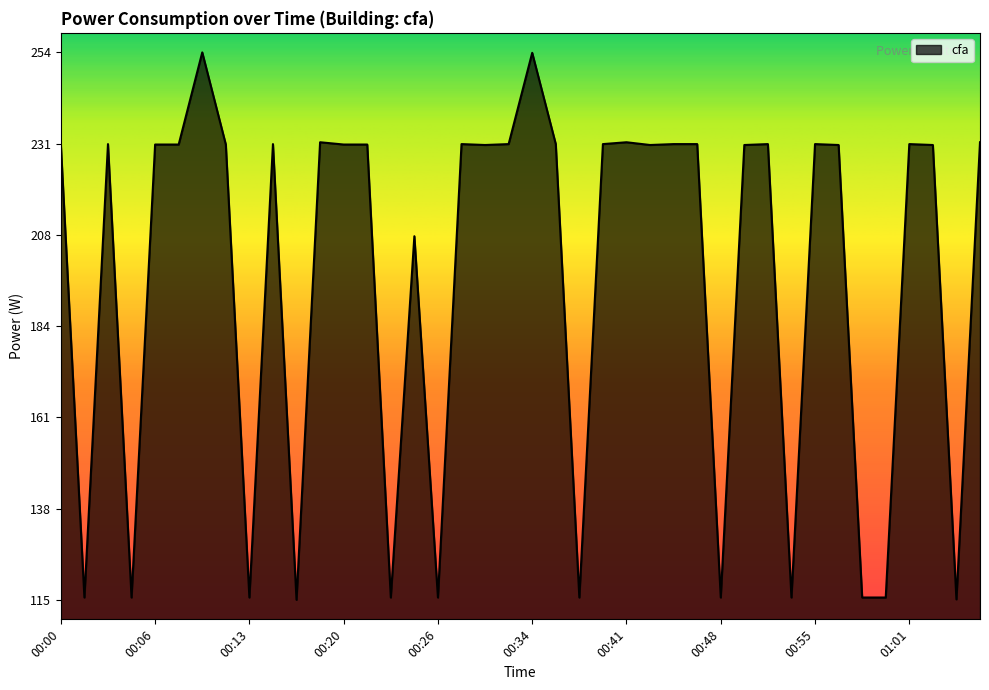

At which category does the data reach its first local valley?

00:01